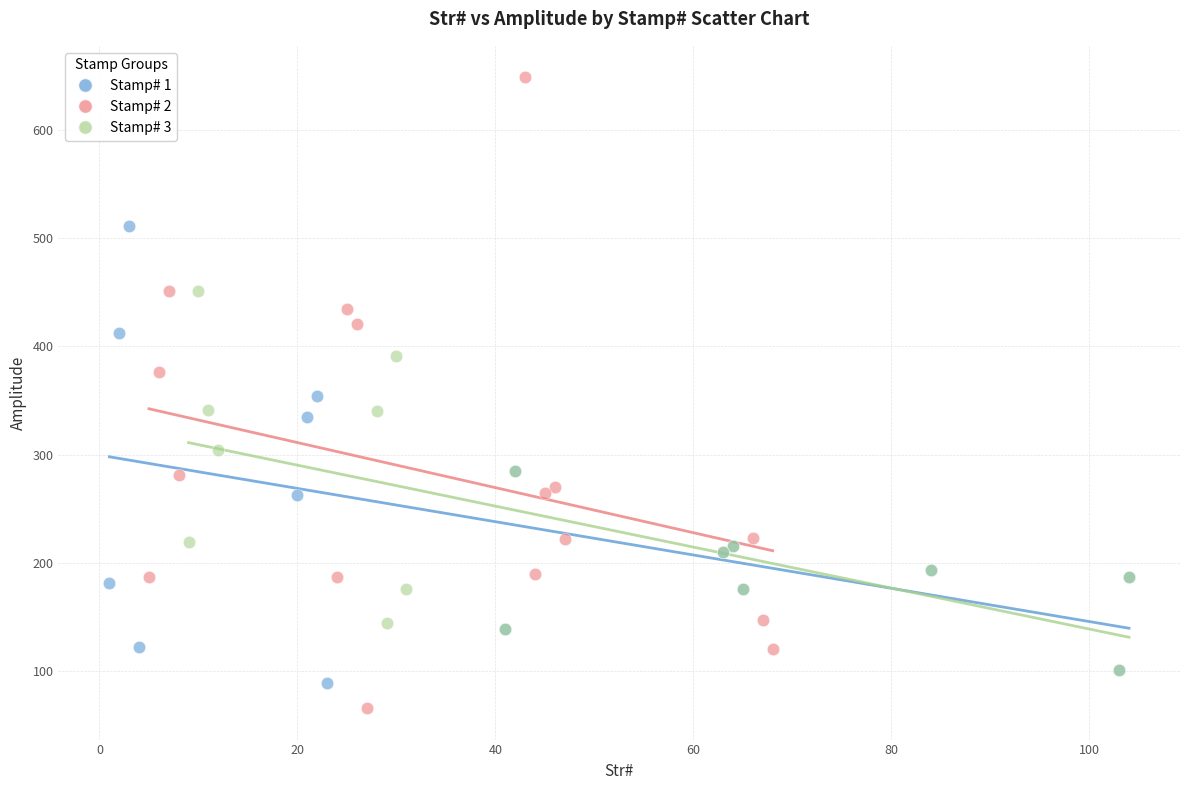

Which series has the widest spread of Y values?

Stamp# 2